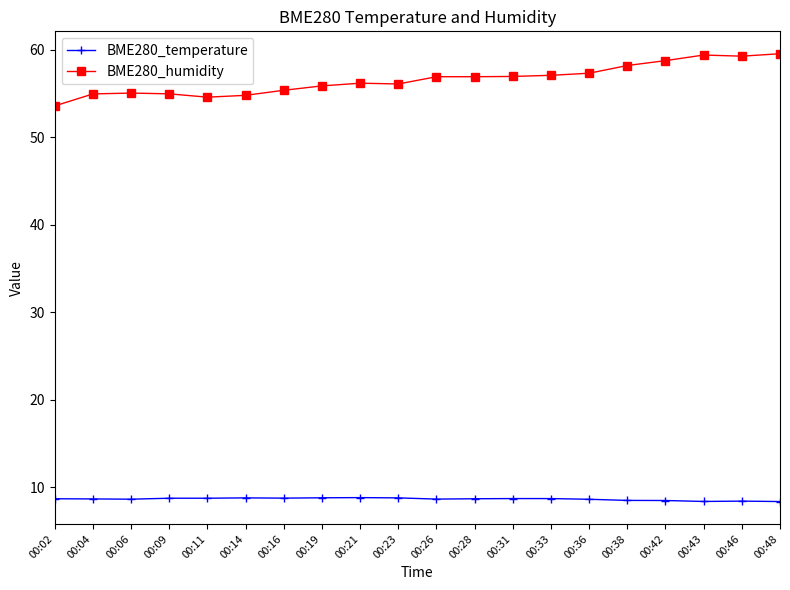

What is the total value across all series at 00:43?

67.8